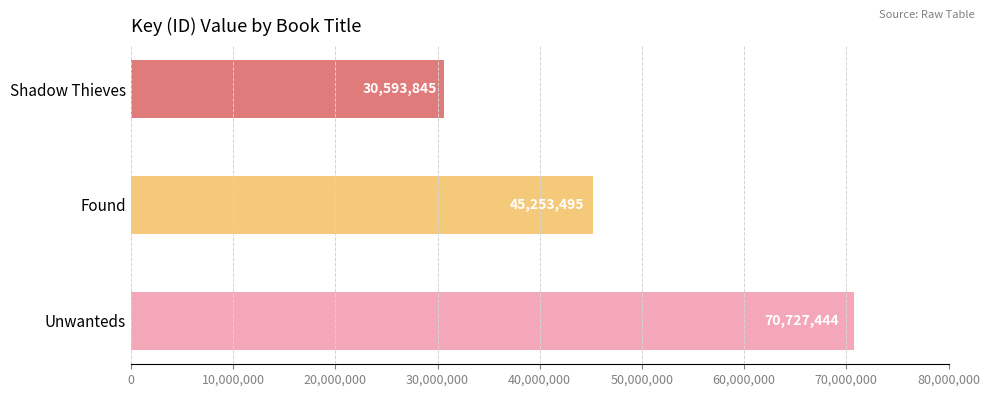

Approximately how many times larger is the value at Unwanteds compared to Shadow Thieves?

2.3